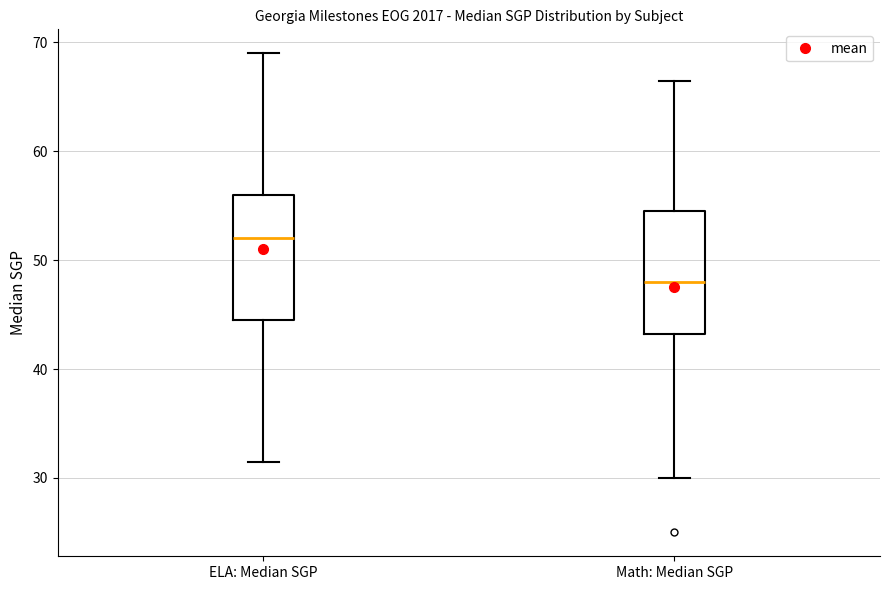

Reading left to right, read every box against the y-axis: the position of its median line, the range the box covers, and the ends of its whiskers. The values are not printed on the chart, so give them approximately, as read against the axis.

ELA: Median SGP: median 52, box 45 to 56, whiskers 32 to 69
Math: Median SGP: median 48, box 43 to 55, whiskers 30 to 67